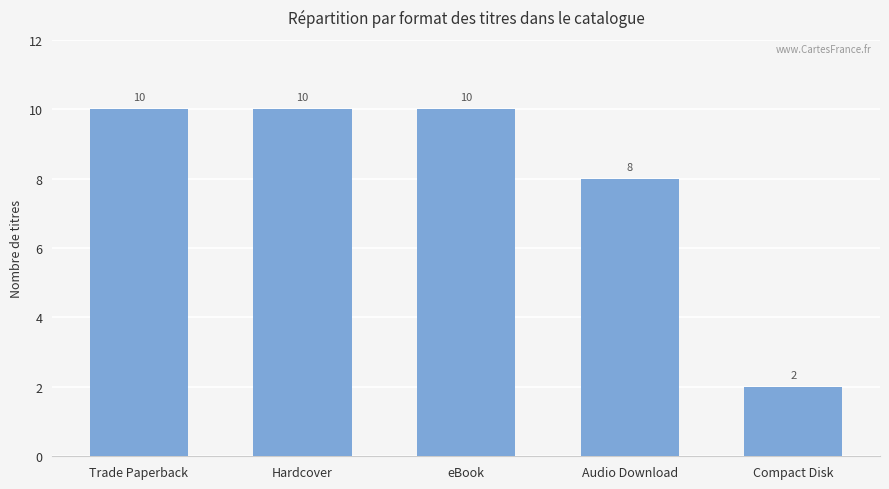

Between Audio Download and Trade Paperback, which is larger?

Trade Paperback